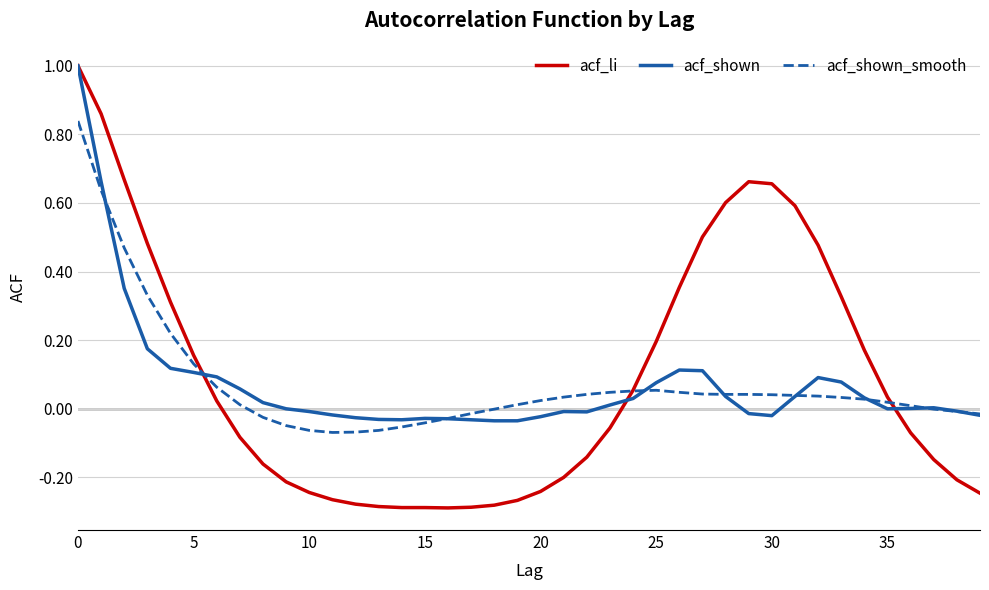

What is the greatest value displayed?

1.0